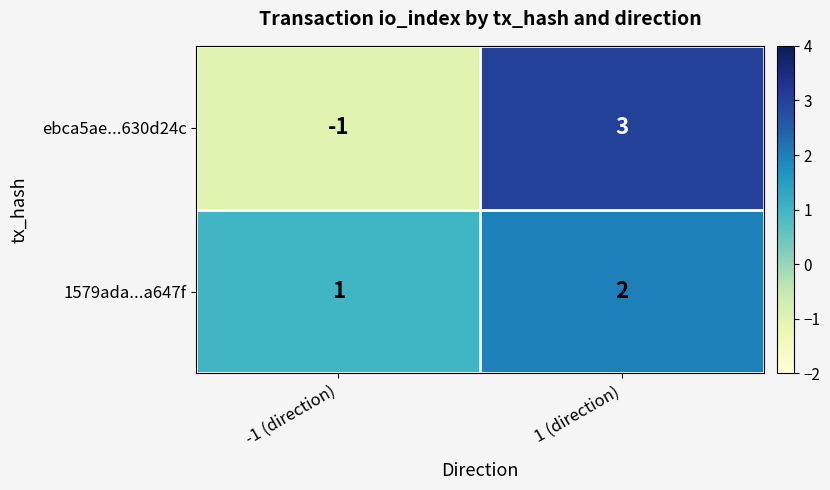

At which label does ebca5ae...630d24c reach its minimum?

-1 (direction)